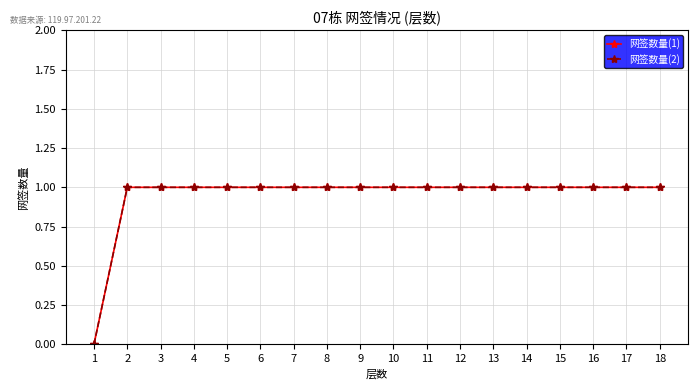

Is this an area chart (filled region under the line)?

No